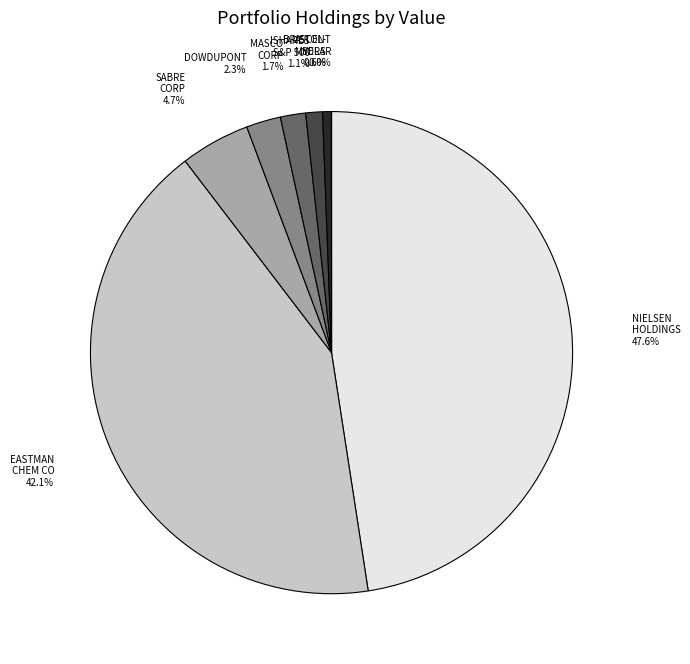

True or false: EASTMAN CHEM CO accounts for 49% of the total.

False